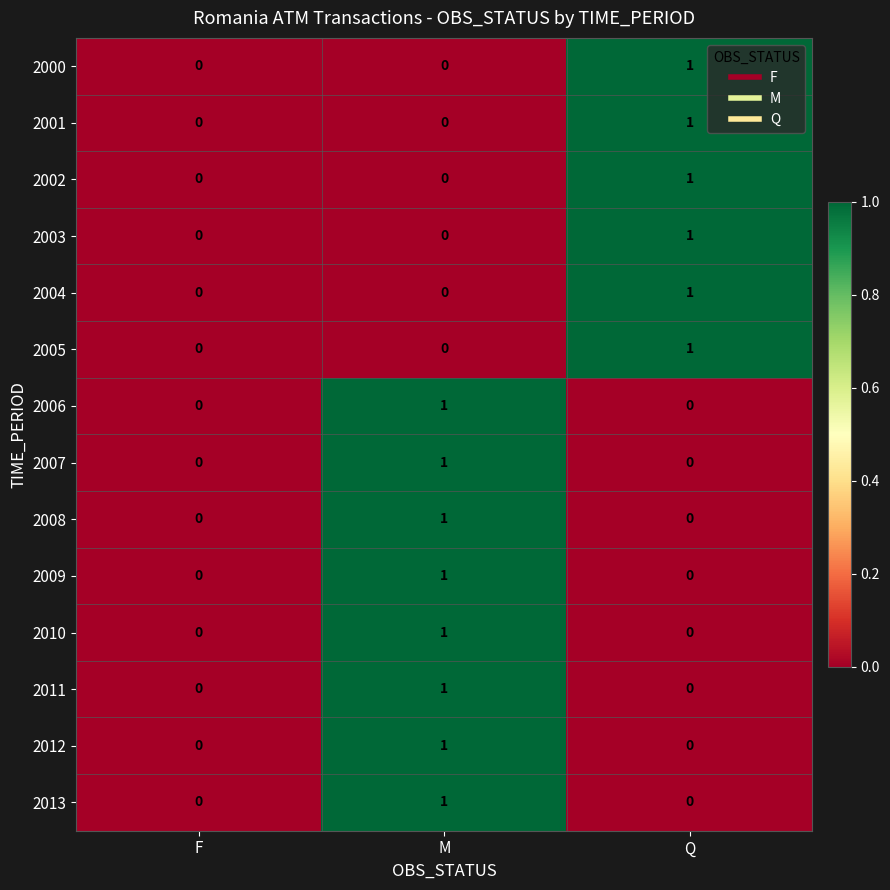

How many distinct data groups are displayed?

14